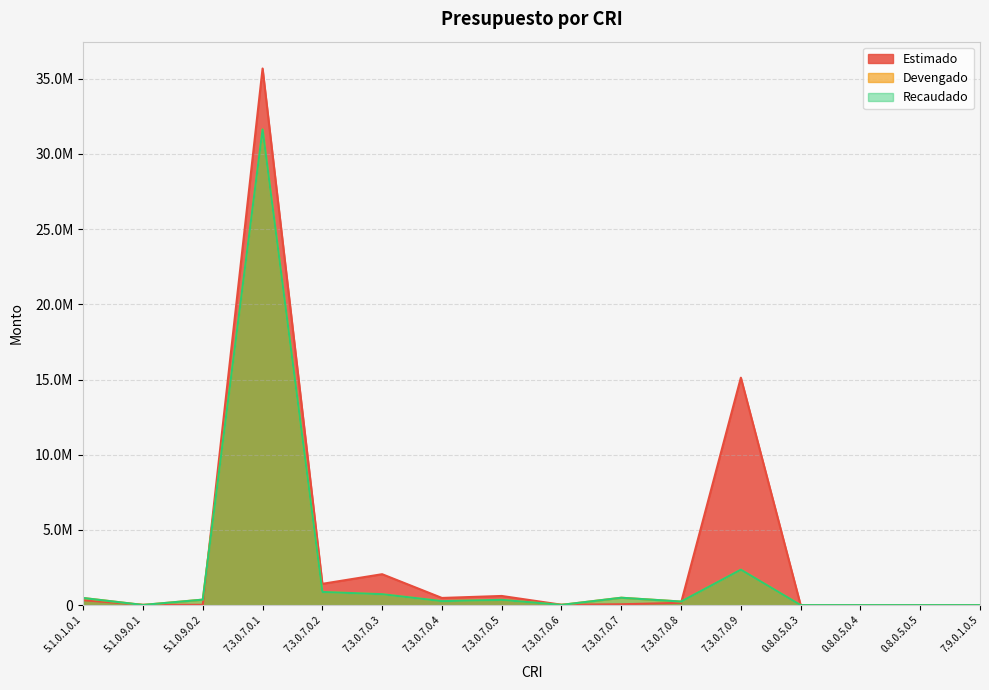

What is the value of the Estimado point at the 3rd from the left?

19124.8